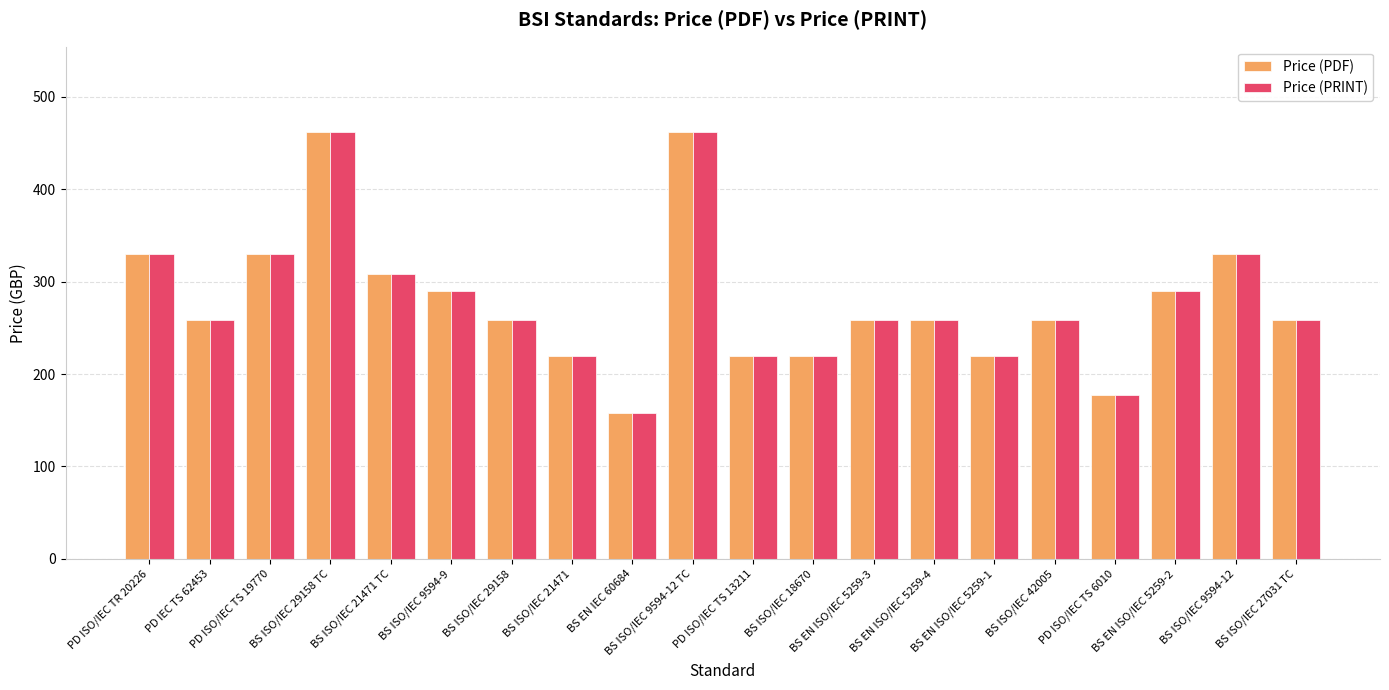

What is the label of the 9th bar from the right?

BS ISO/IEC 18670